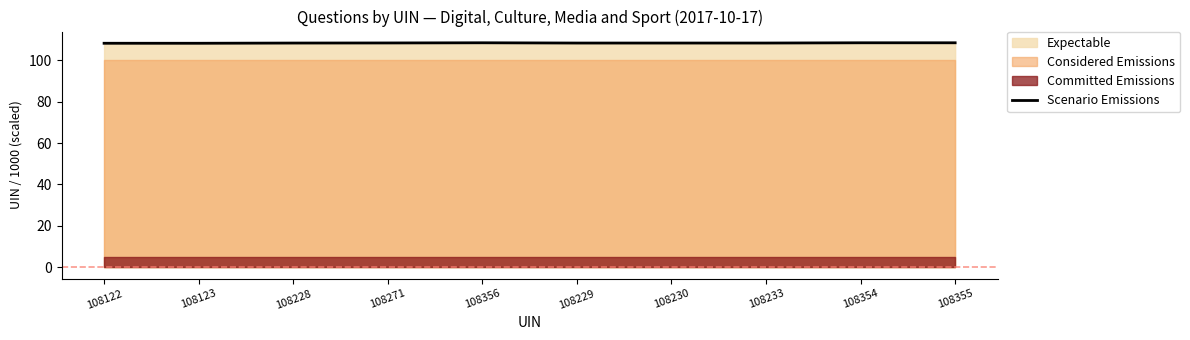

Approximately how many times larger is the value at 108230 compared to 108123?

1.0